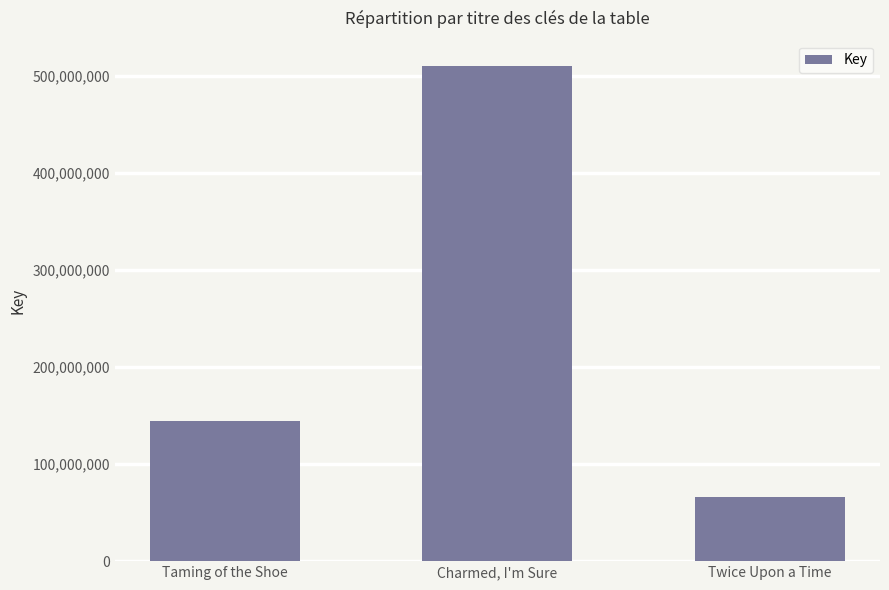

What is the label of the 3rd bar from the left?

Twice Upon a Time